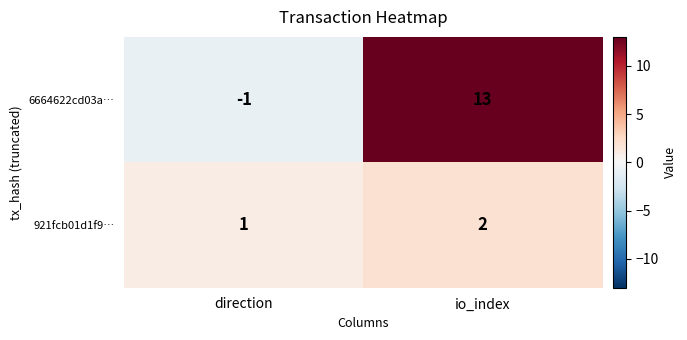

Count the number of data series in this chart.

2